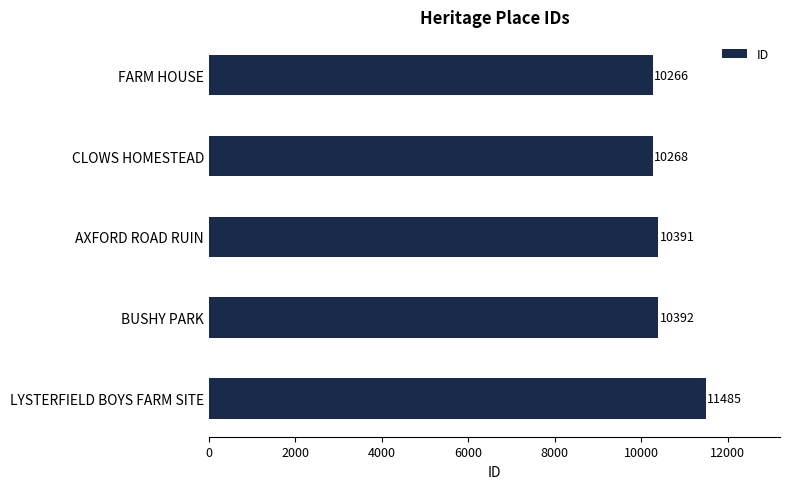

The value at BUSHY PARK is 5885. True or false?

False